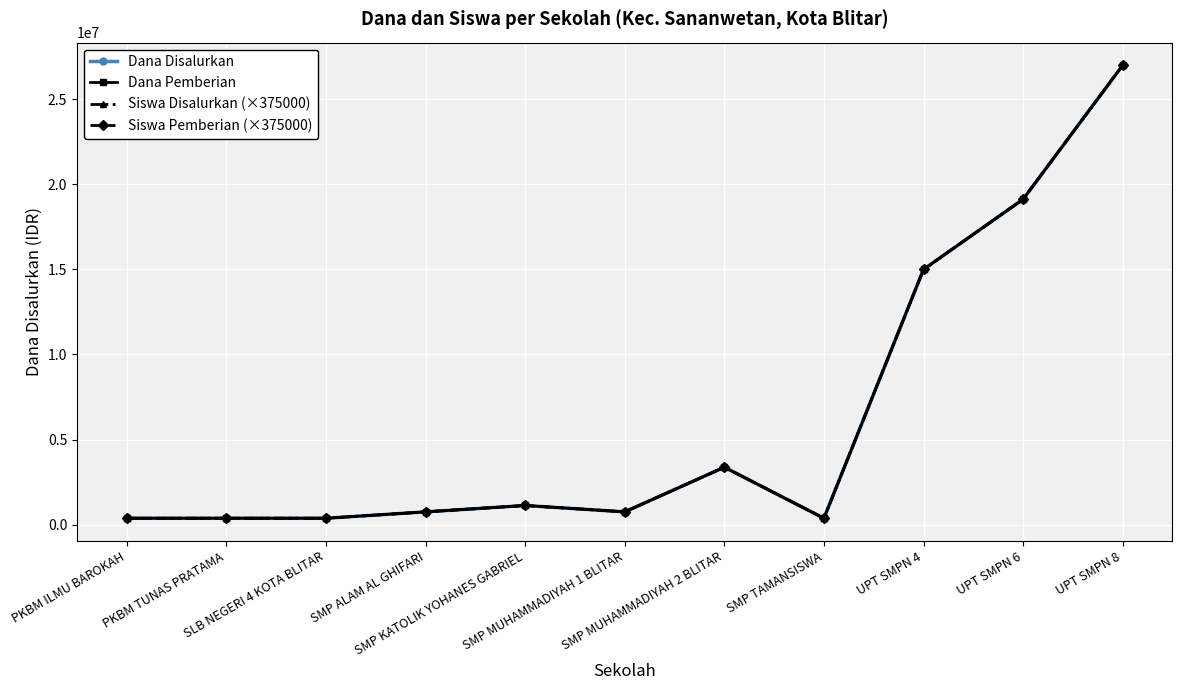

Where does the Siswa Disalurkan (×375000) series first go above 750000?

SMP KATOLIK YOHANES GABRIEL